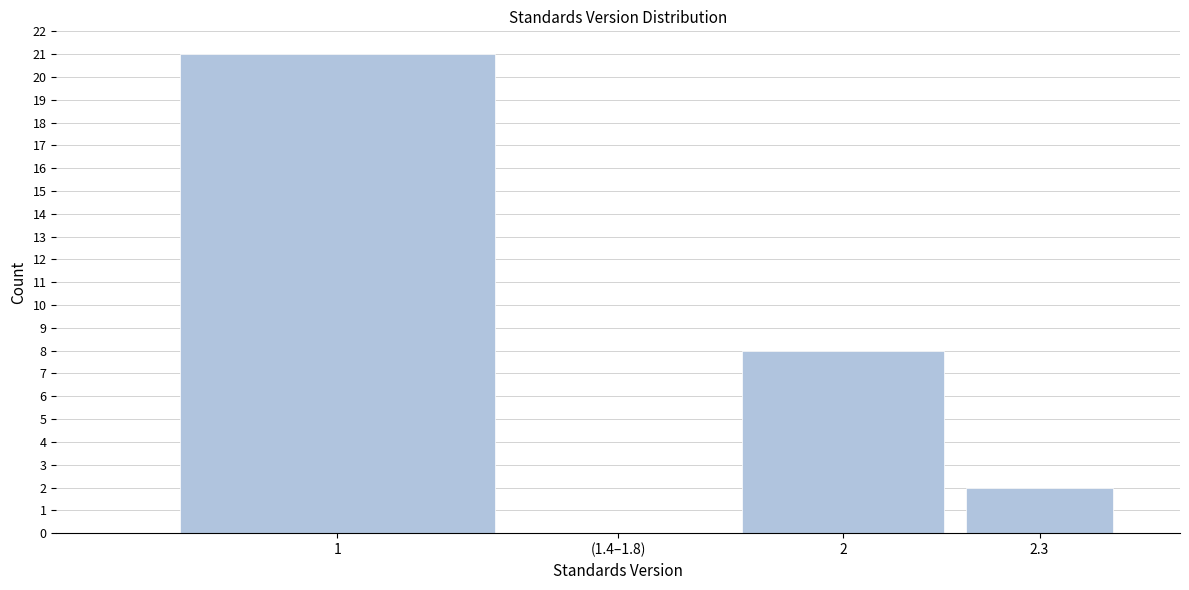

Reading right to left, list all the values displayed in this chart.

2.3=2	2=8	(1.4–1.8)=0	1=21